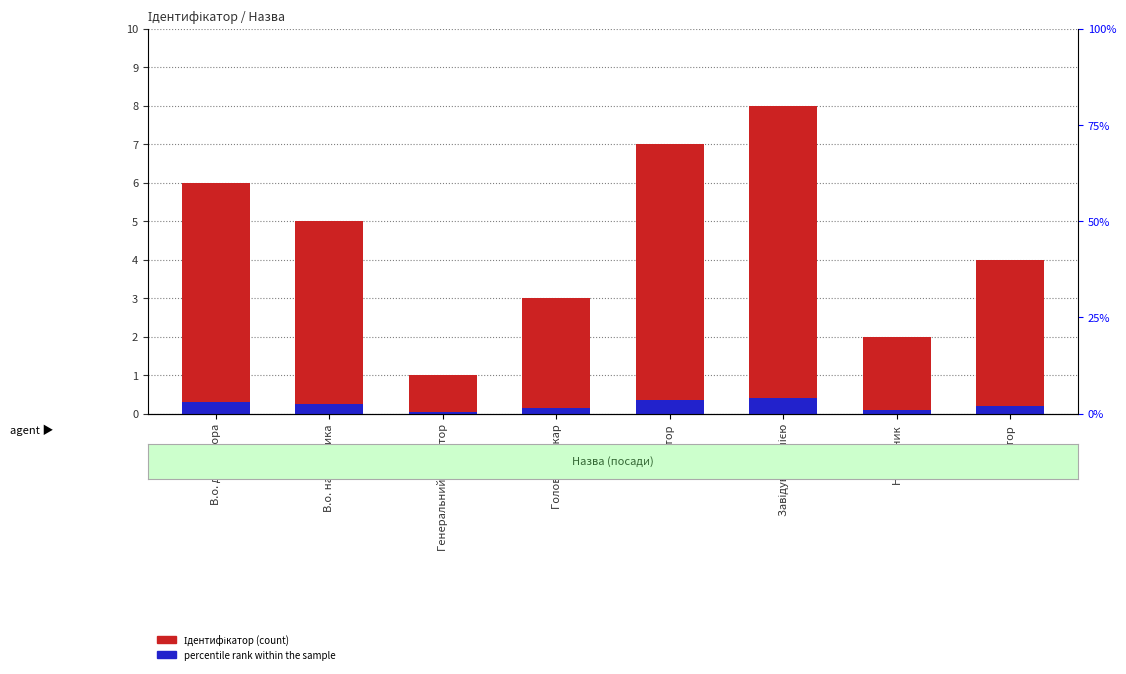

At which label does Ідентифікатор reach its peak?

Завідувач філією